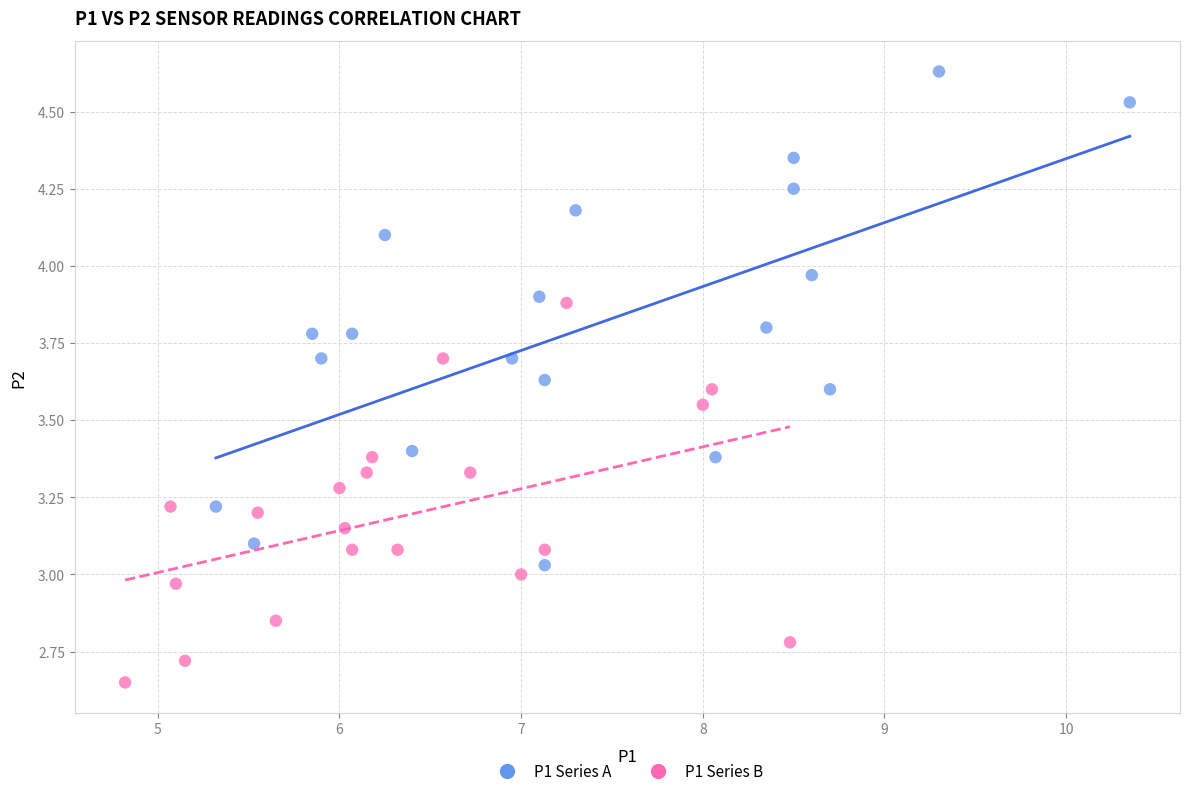

Which series has the largest Y range (max minus min)?

P1 Series A